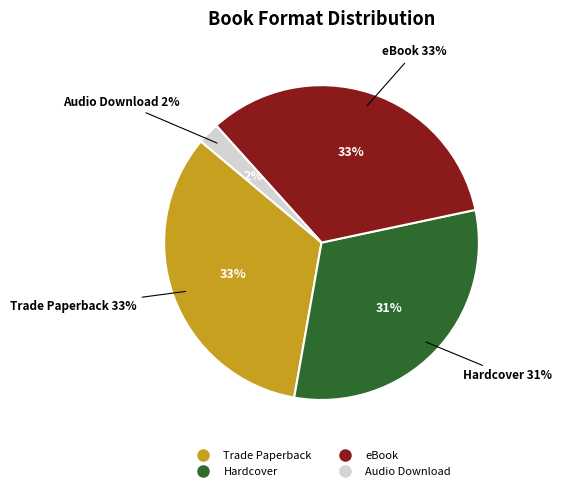

To the nearest percent, what is the combined percentage of Trade Paperback and eBook?

67%